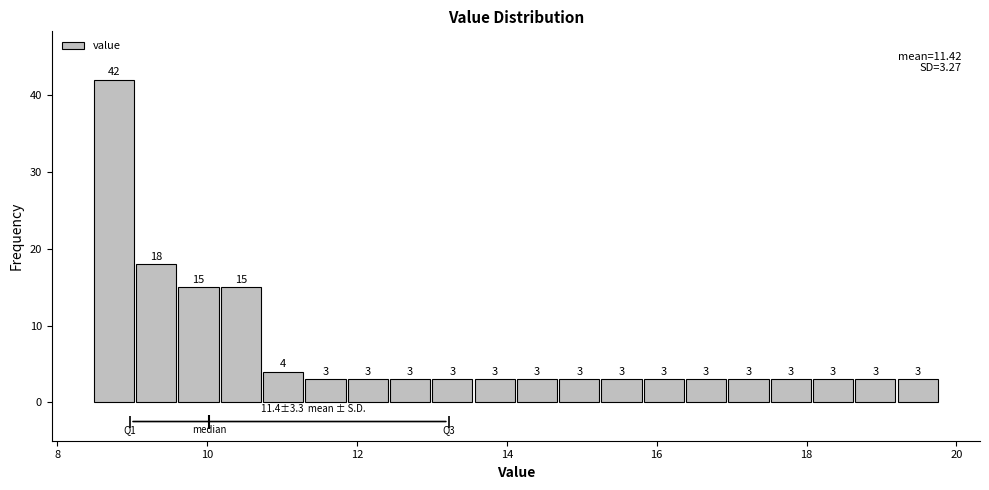

Read against the x-axis, roughly where is the centre of the tallest bar?

8.8